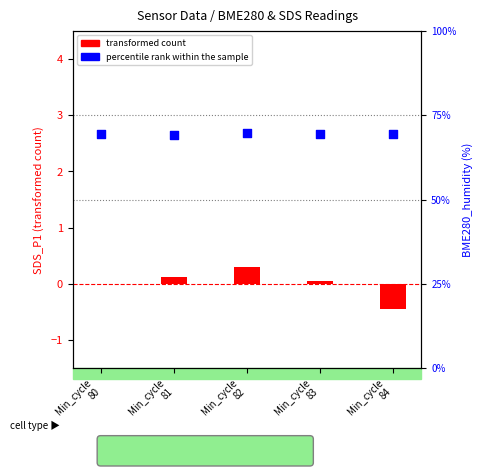

At which category is the sum across all series the highest?

Min_cycle
82